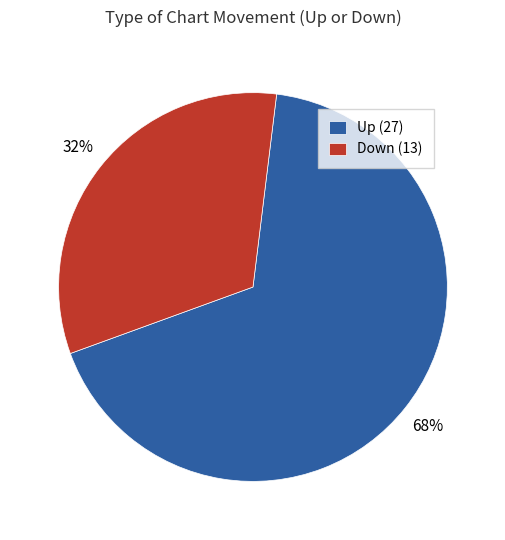

Is it true that Up is 68% of the pie?

True